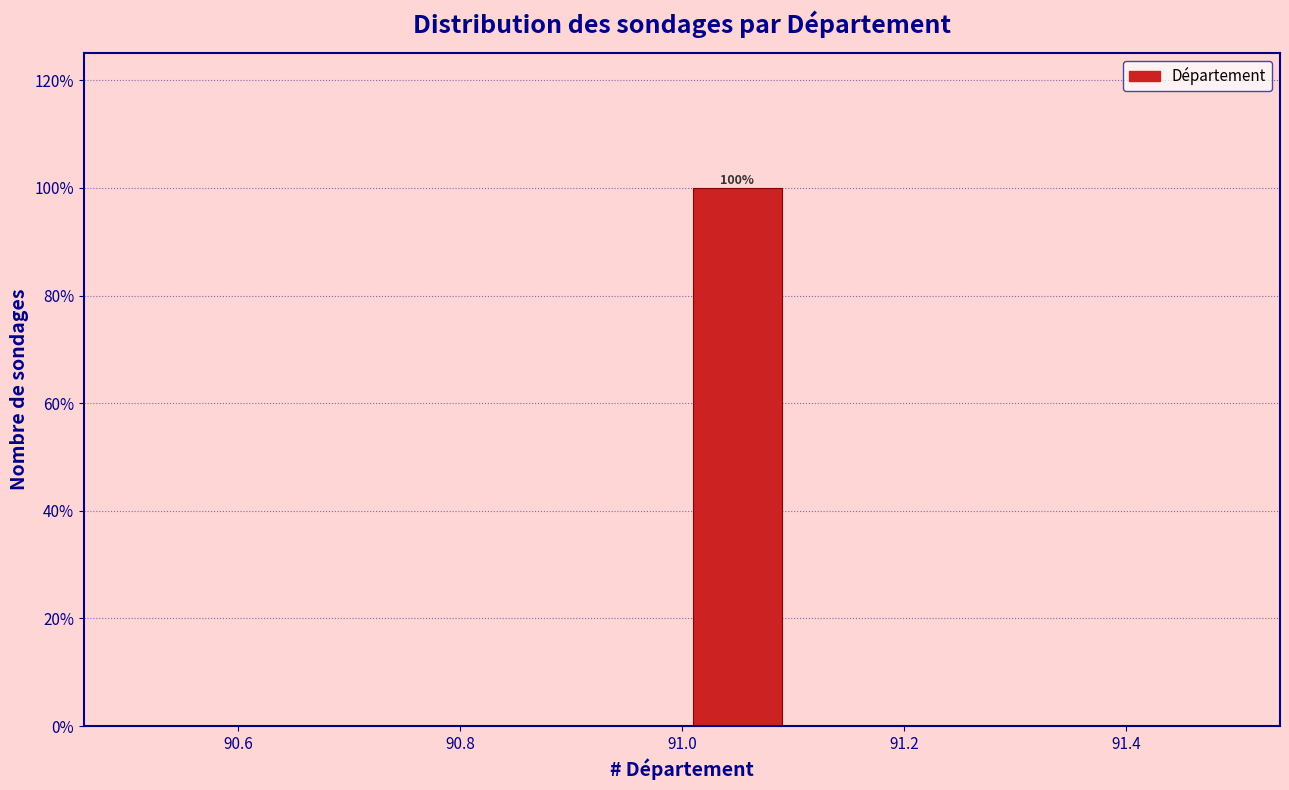

Which range on the x-axis has the tallest bar?

91.0 to 91.1